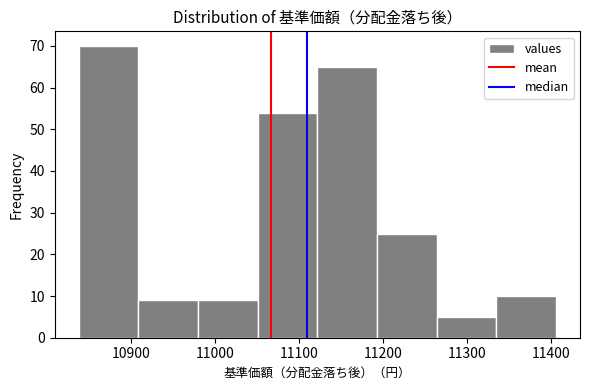

How tall is the bar that spans 11051 to 11122 on the x-axis? Neither the bar edges nor the heights are printed on the chart, so give them approximately, as read against the axes.

54